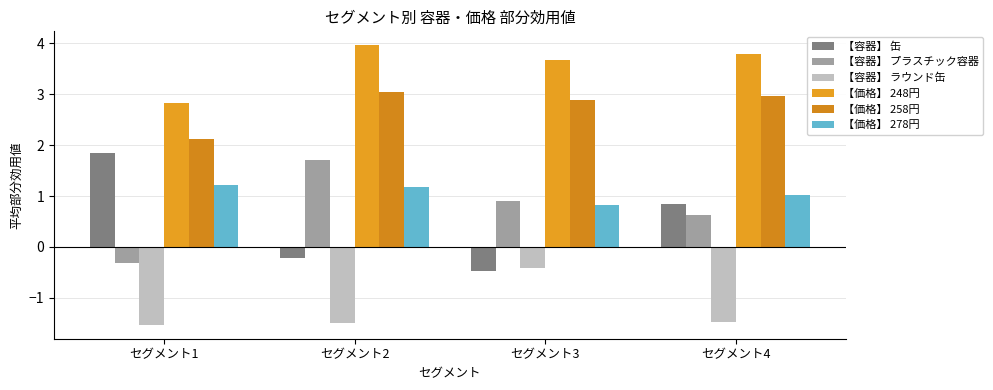

Which series has the widest spread of values?

【容器】 缶